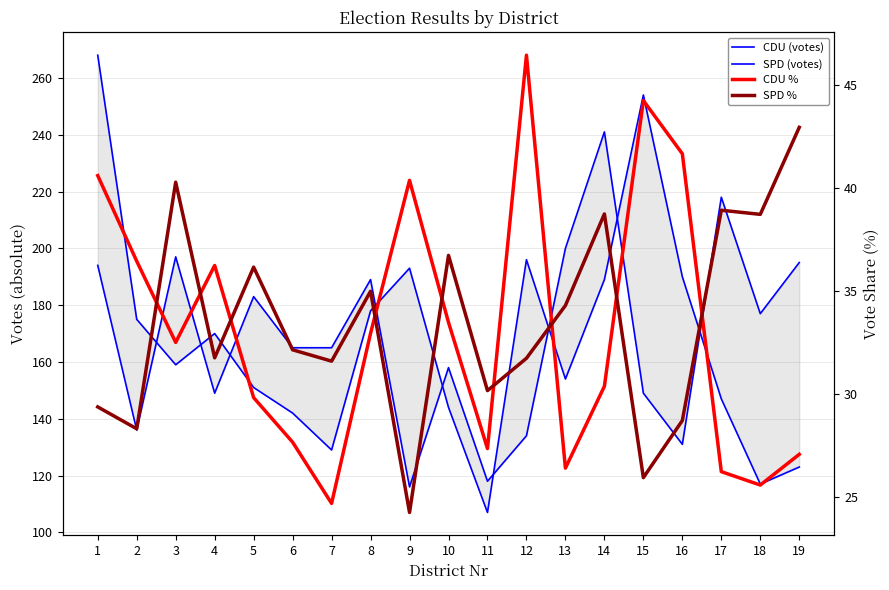

At which category does SPD (votes) reach its first local valley?

2